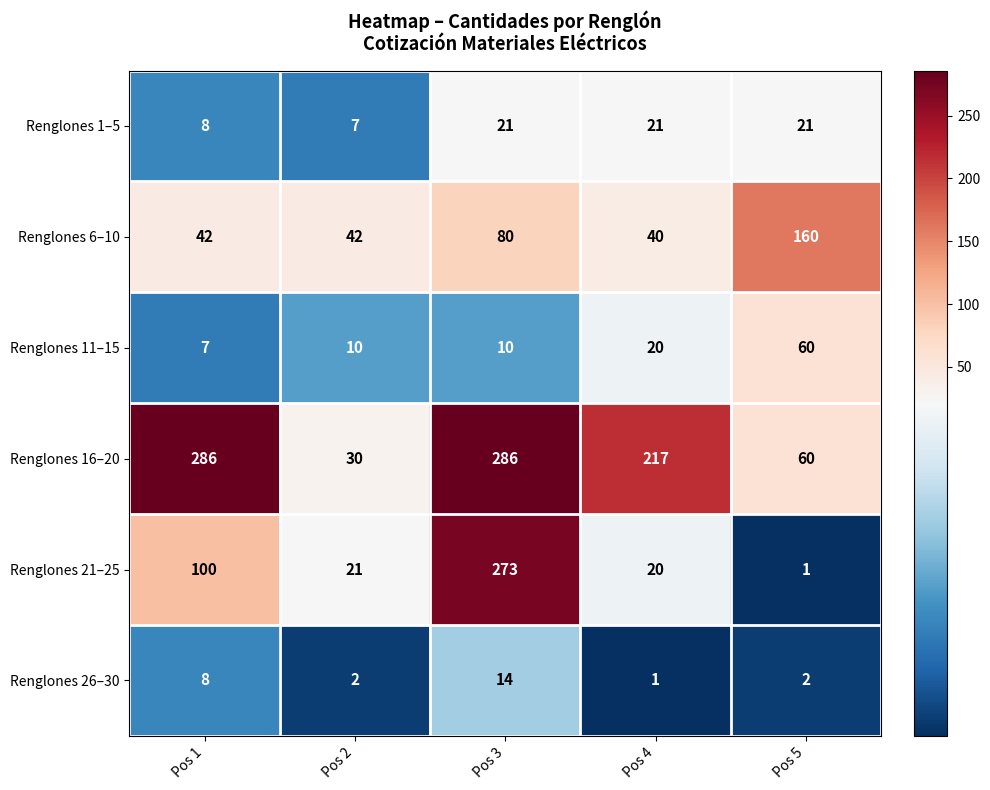

Which series has the largest total across all categories?

Renglones 16–20